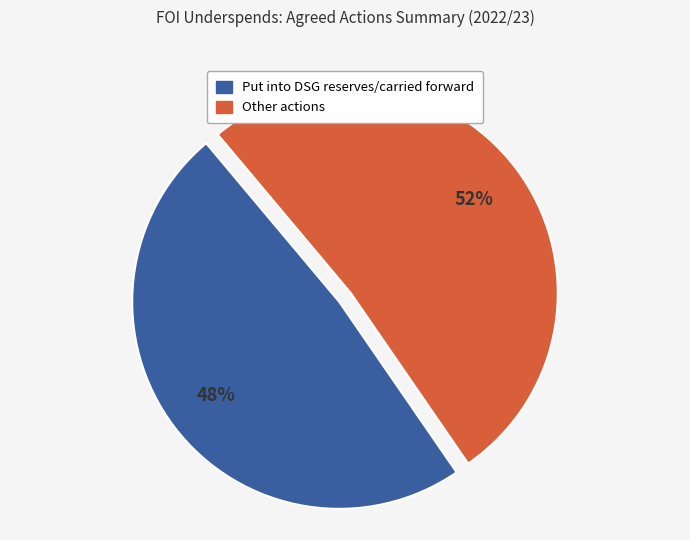

To the nearest percent, what is the average slice percentage?

50%